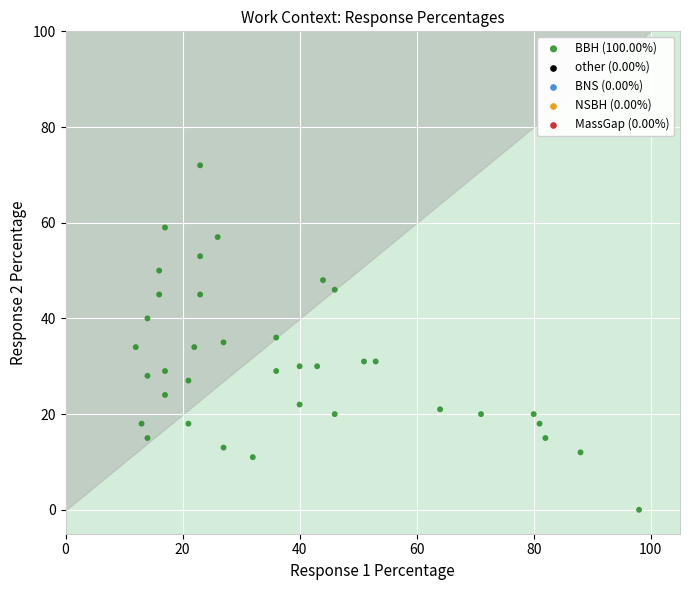

What is the range of Y values (max minus min)?

72